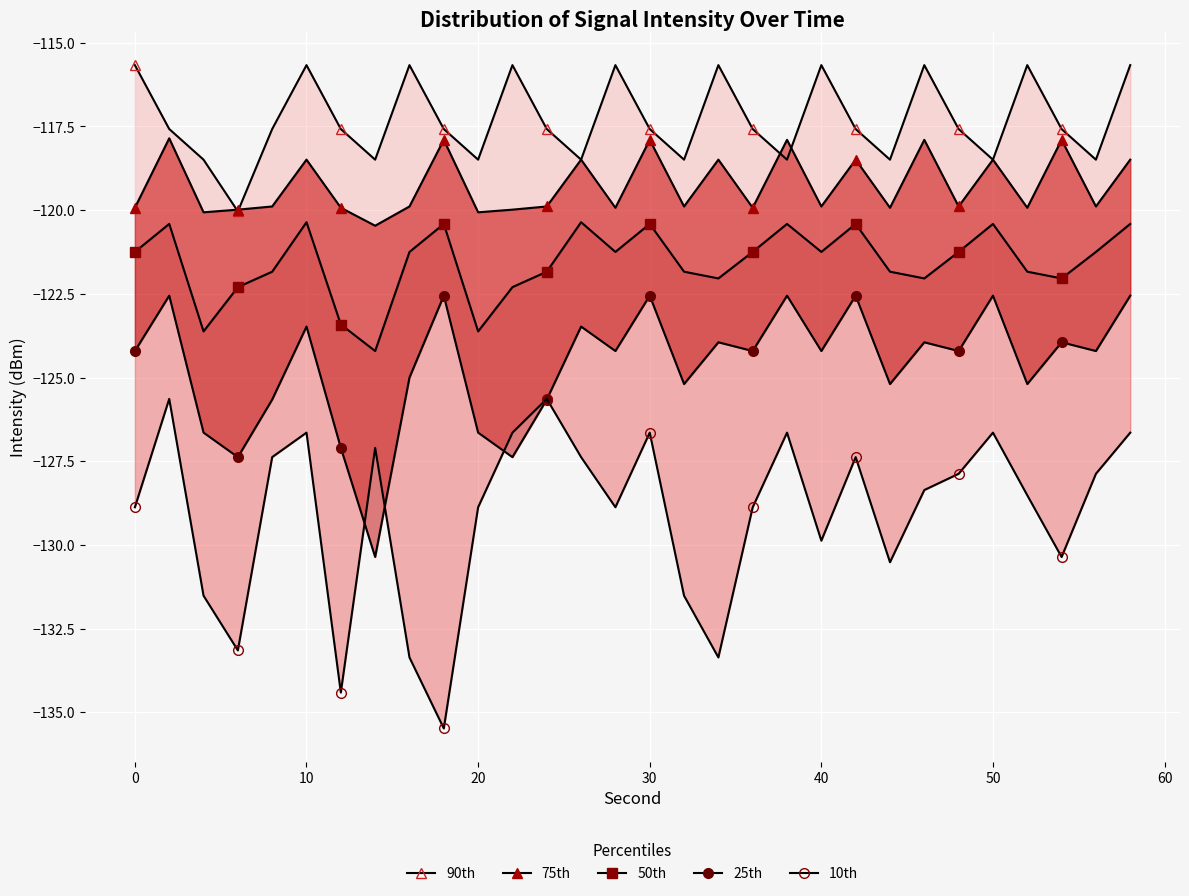

True or false: 10th and 90th cross at least once.

False